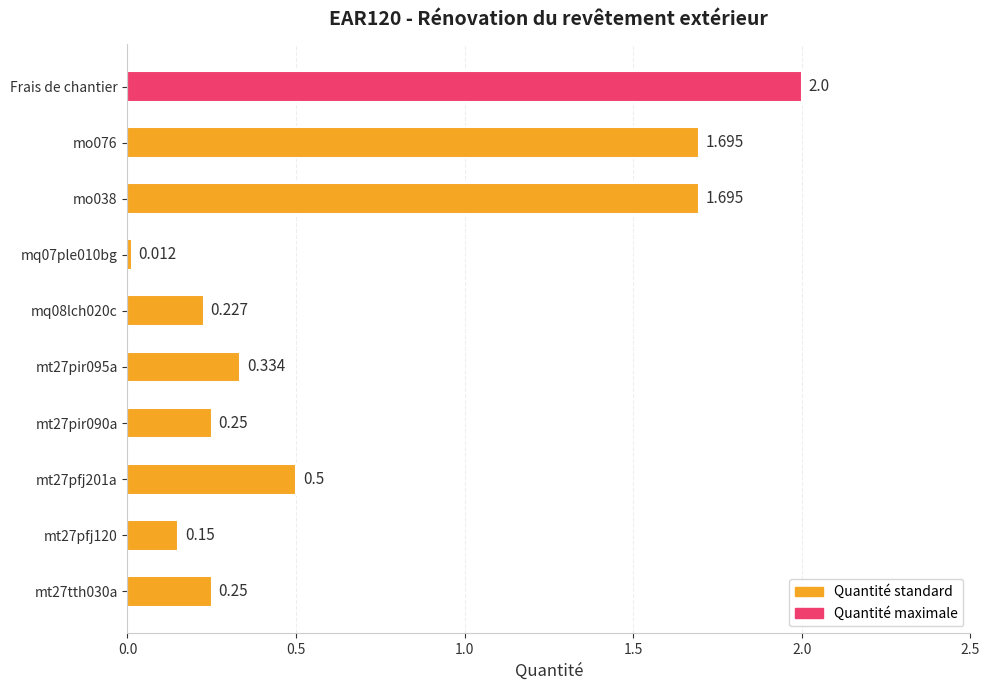

Which category has the highest value across all series?

Frais de chantier